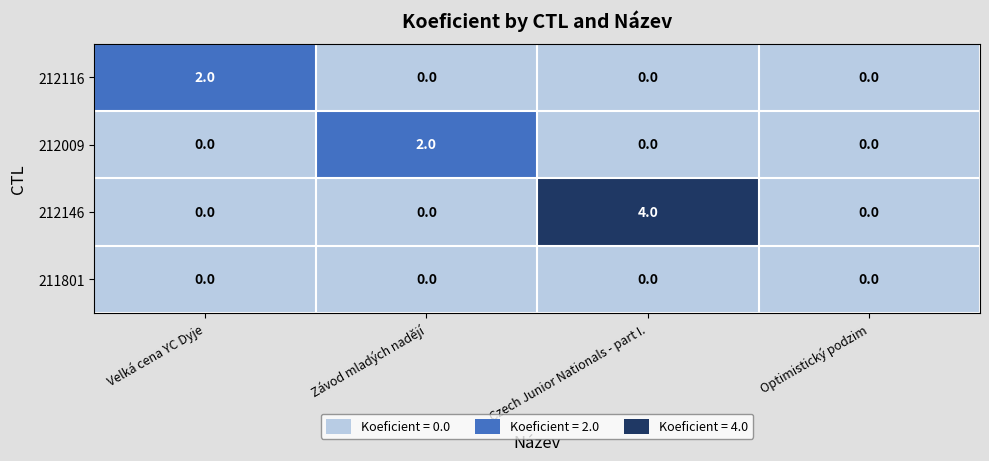

What is the highest value of the 212146 series?

4